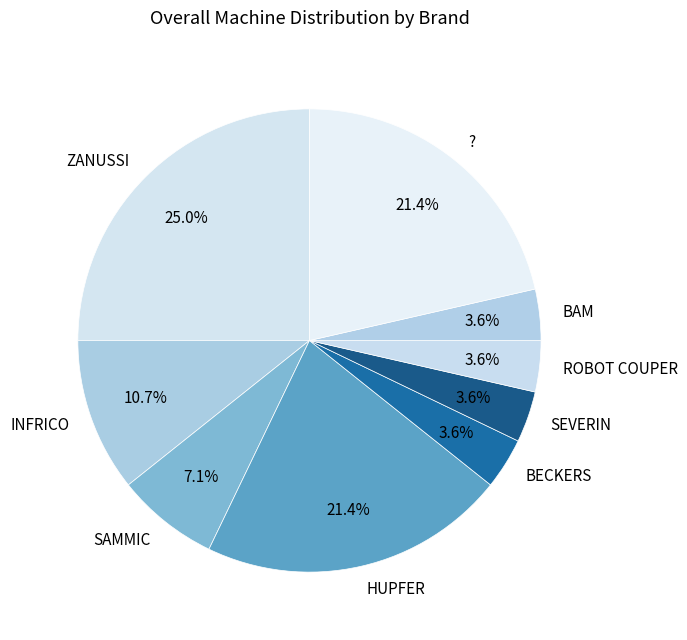

What percentage is the ? slice, to the nearest percent?

21%